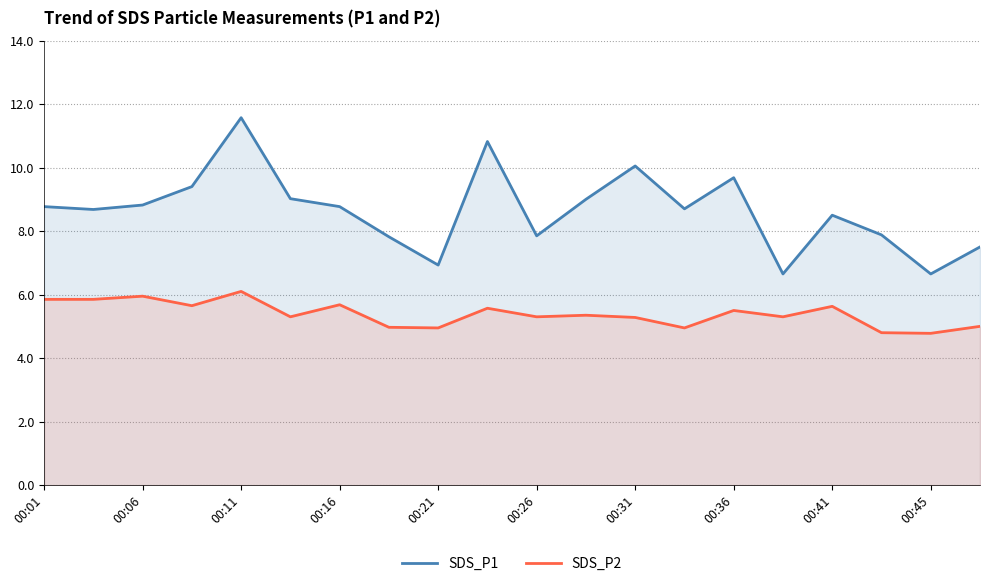

What is the spread (max minus min) of values at 00:31?

4.8